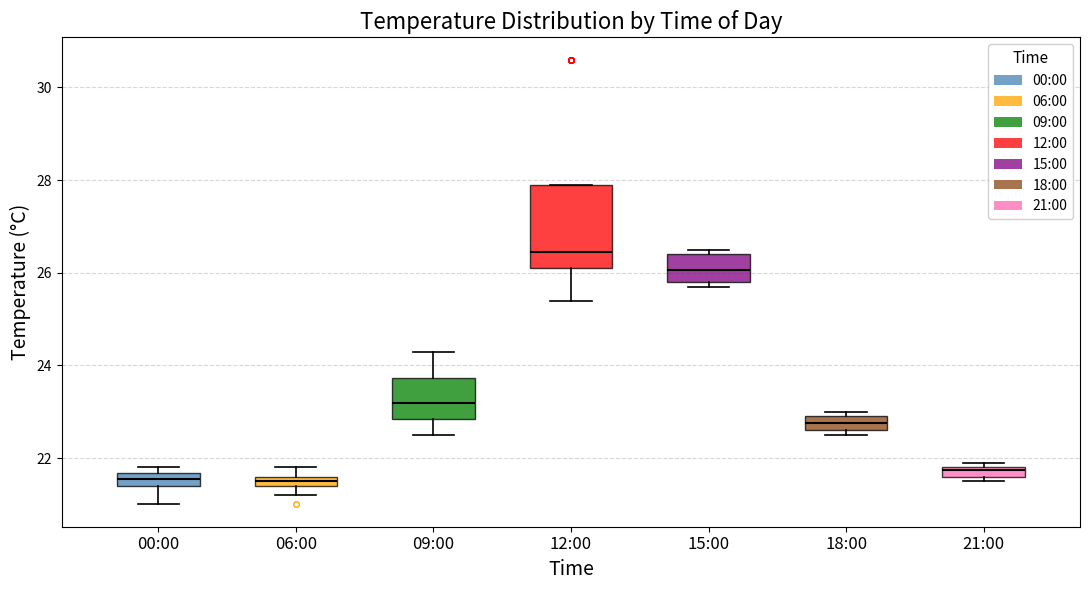

Which box is the tallest, from its lower edge to its upper edge?

12:00